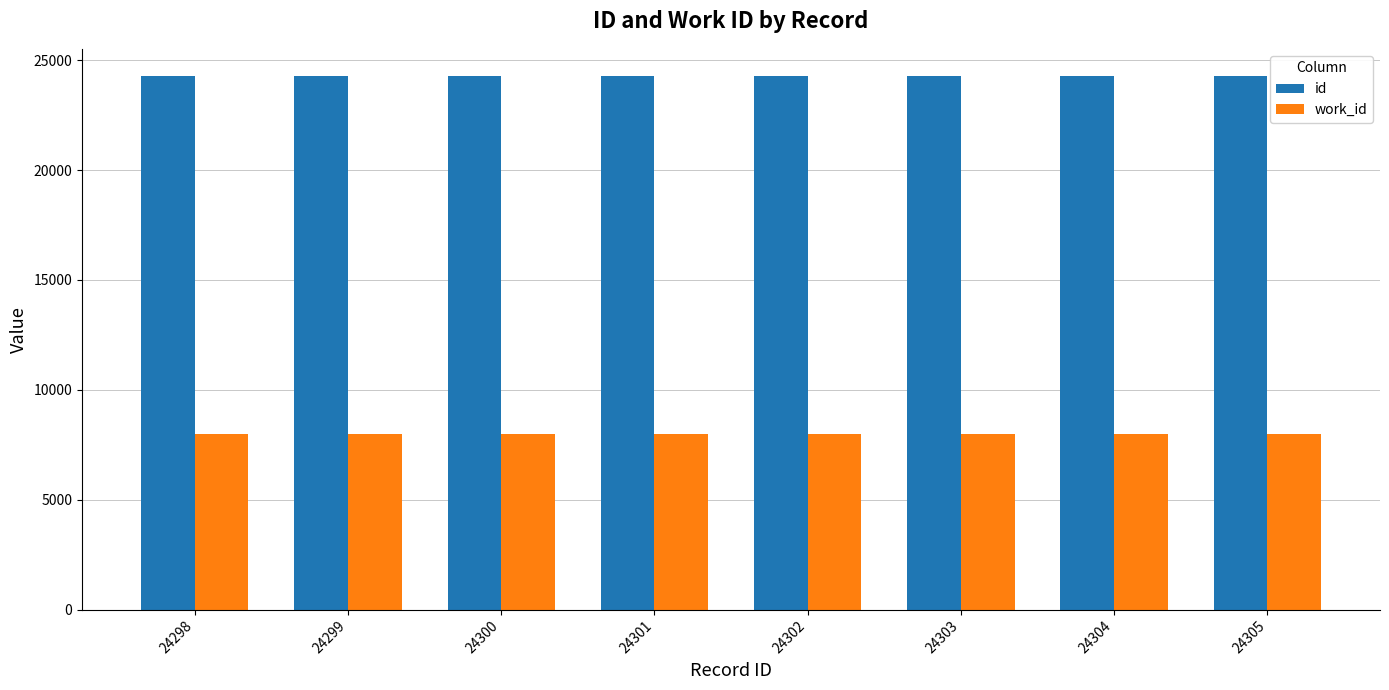

Is it true that id equals 7727 at 24304?

False